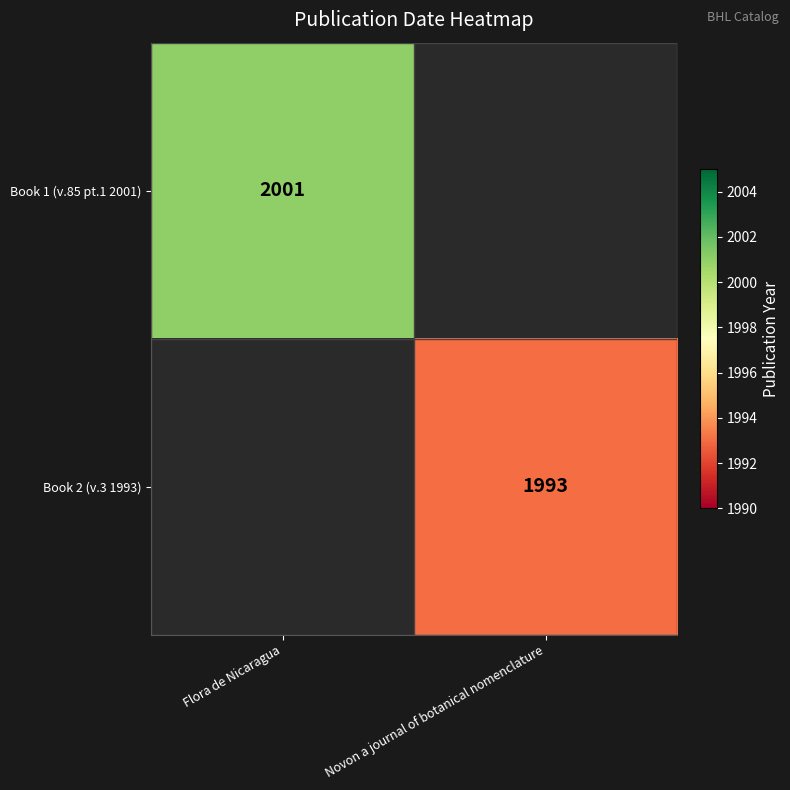

True or false: Book 2 (v.3 1993) has a value of 3490 at Novon a journal of botanical nomenclature.

False